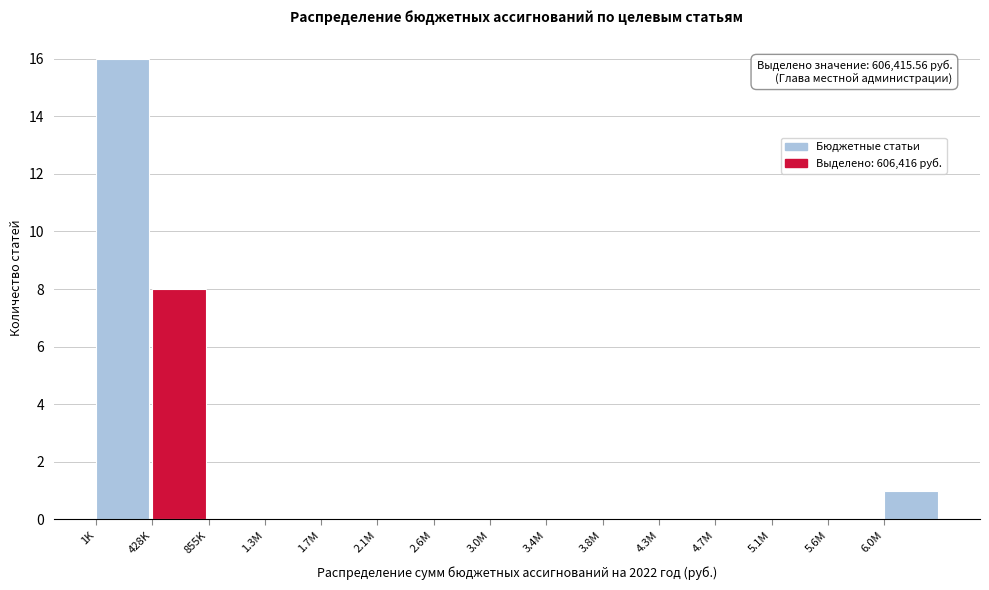

Reading right to left, what are all the values shown in this chart?

6.0M=1	5.6M=0	5.1M=0	4.7M=0	4.3M=0	3.8M=0	3.4M=0	3.0M=0	2.6M=0	2.1M=0	1.7M=0	1.3M=0	855K=0	428K=8	1K=16